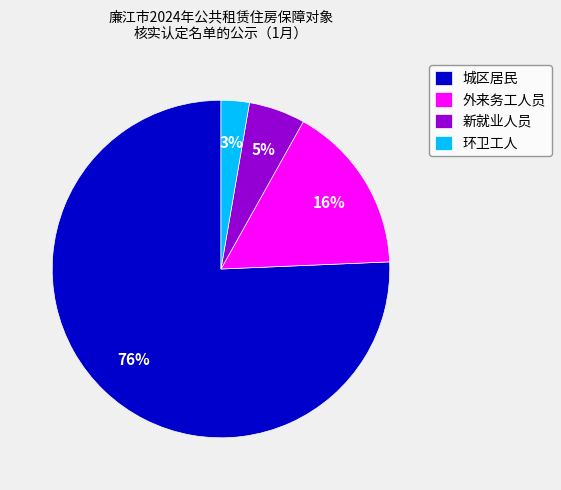

What is the majority slice?

城区居民